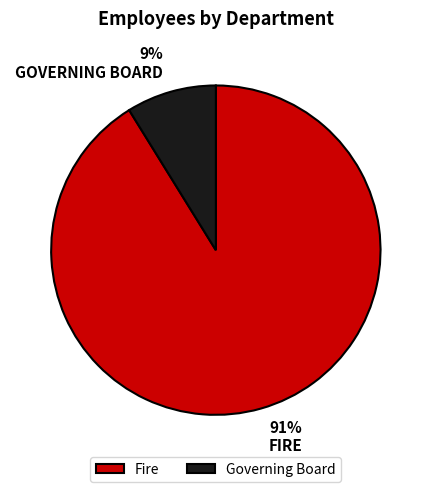

Count the number of slices in the pie.

2